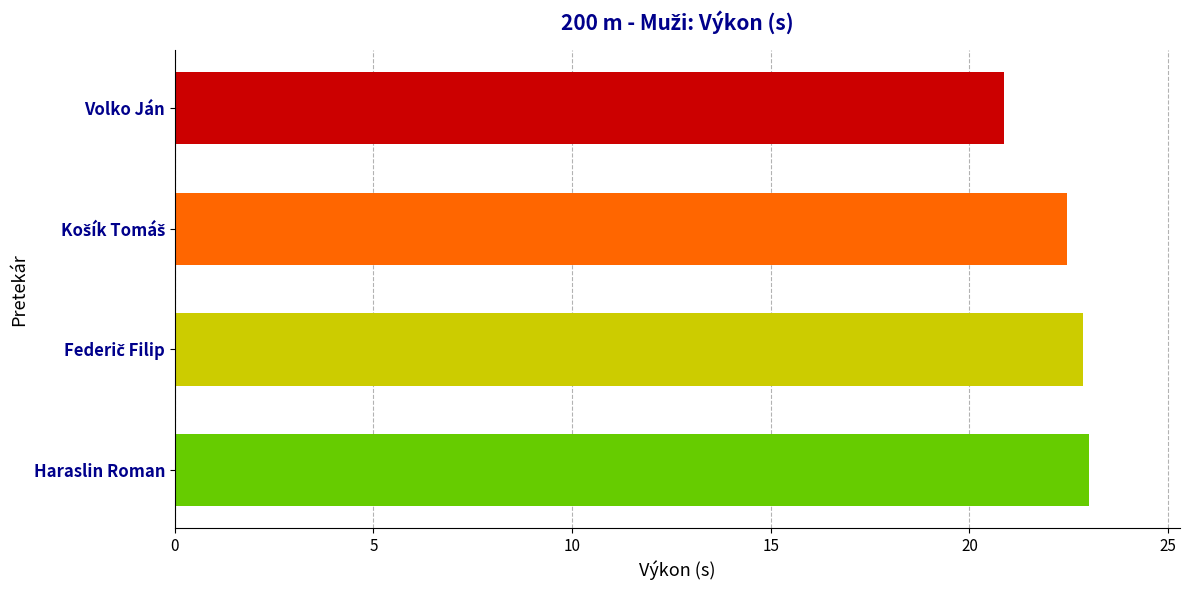

Reading top to bottom, transcribe all the data shown in this chart.

20.9	22.5	22.9	23.0